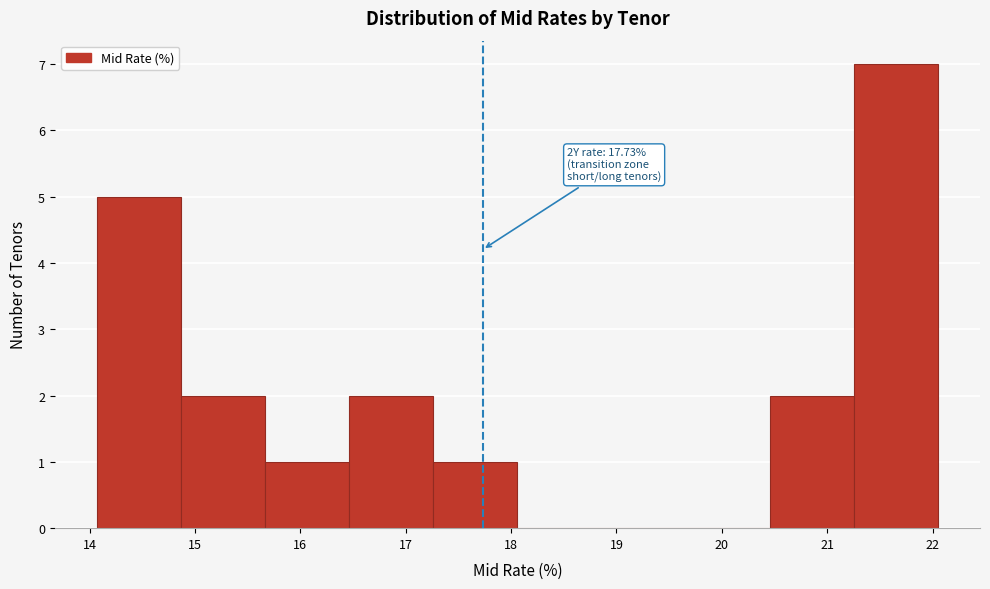

Over which range of the x-axis is the bar tallest?

21.3 to 22.1